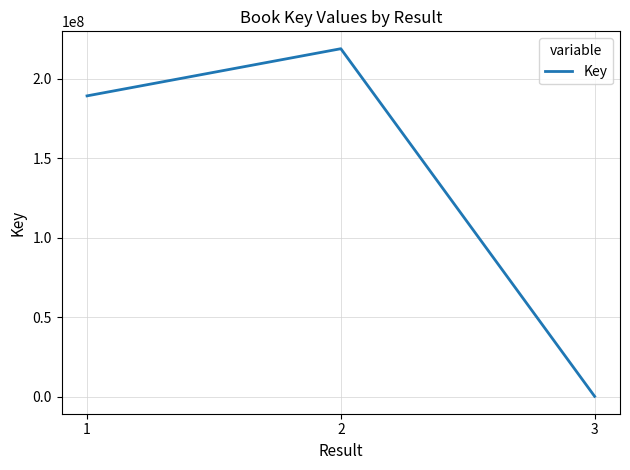

Is it true that the value at 1 is 189262416?

True